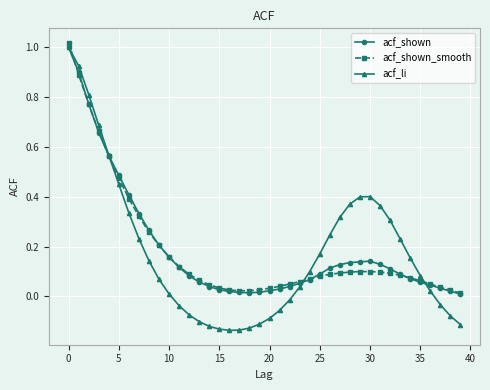

True or false: acf_shown has more than 0 interior local peaks.

True